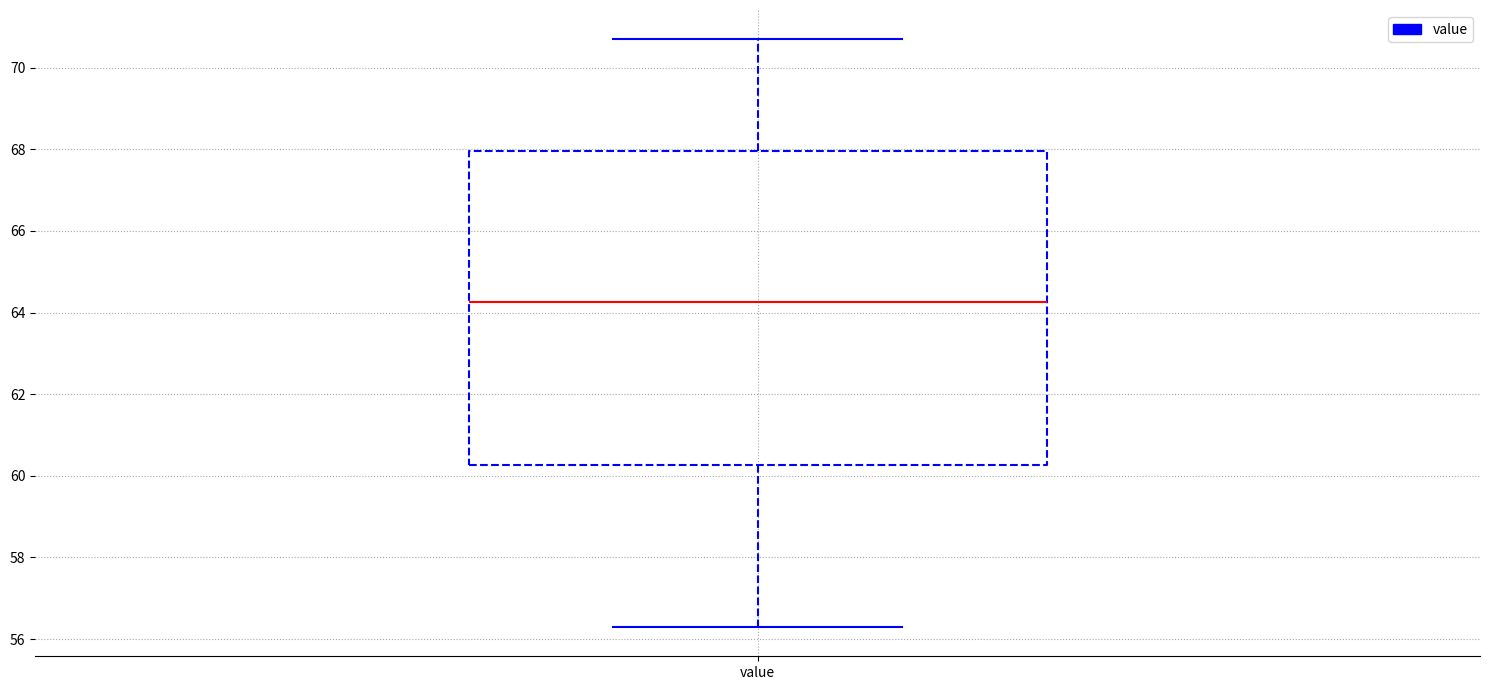

Read this box plot against the y-axis: the position of the median line, the range covered by the box, and the ends of both whiskers. The values are not printed on the chart, so give them approximately, as read against the axis.

median 64.2, box 60.2 to 68.0, whiskers 56.4 to 70.6